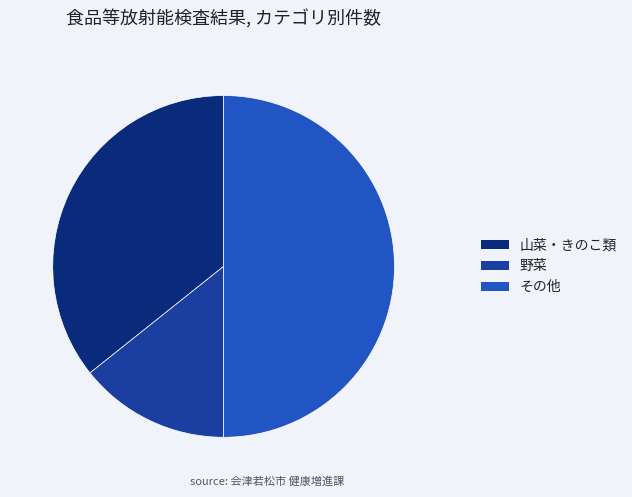

How many slices are in this pie chart?

3